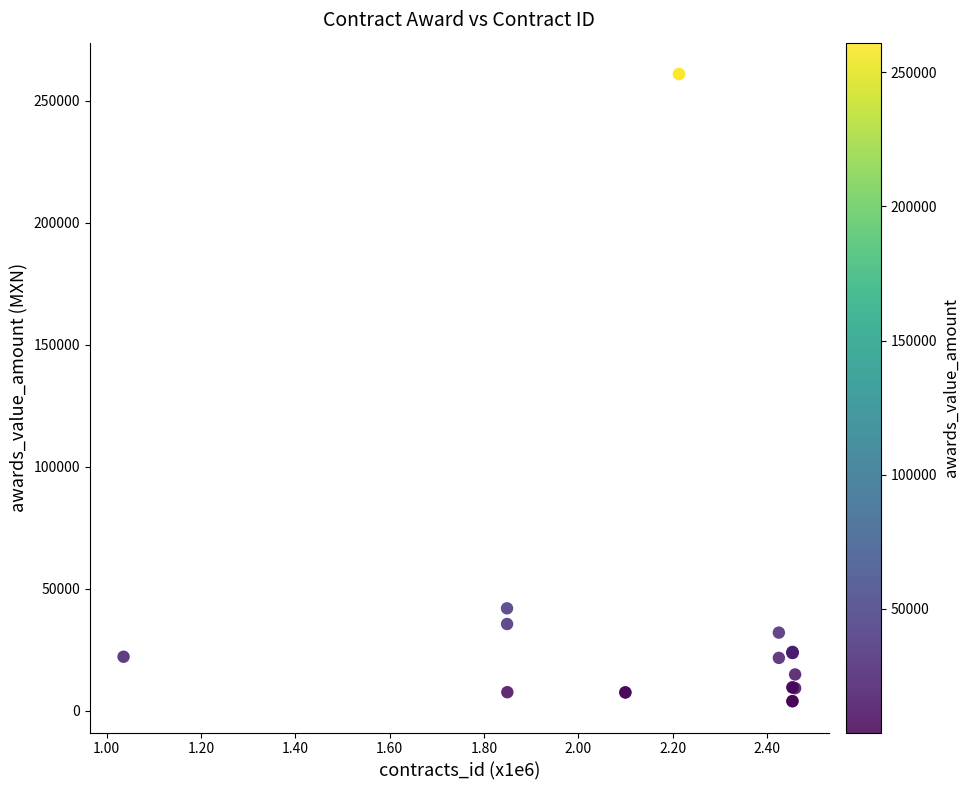

What Y value in the scatter plot is closest to 132449?

41925.0